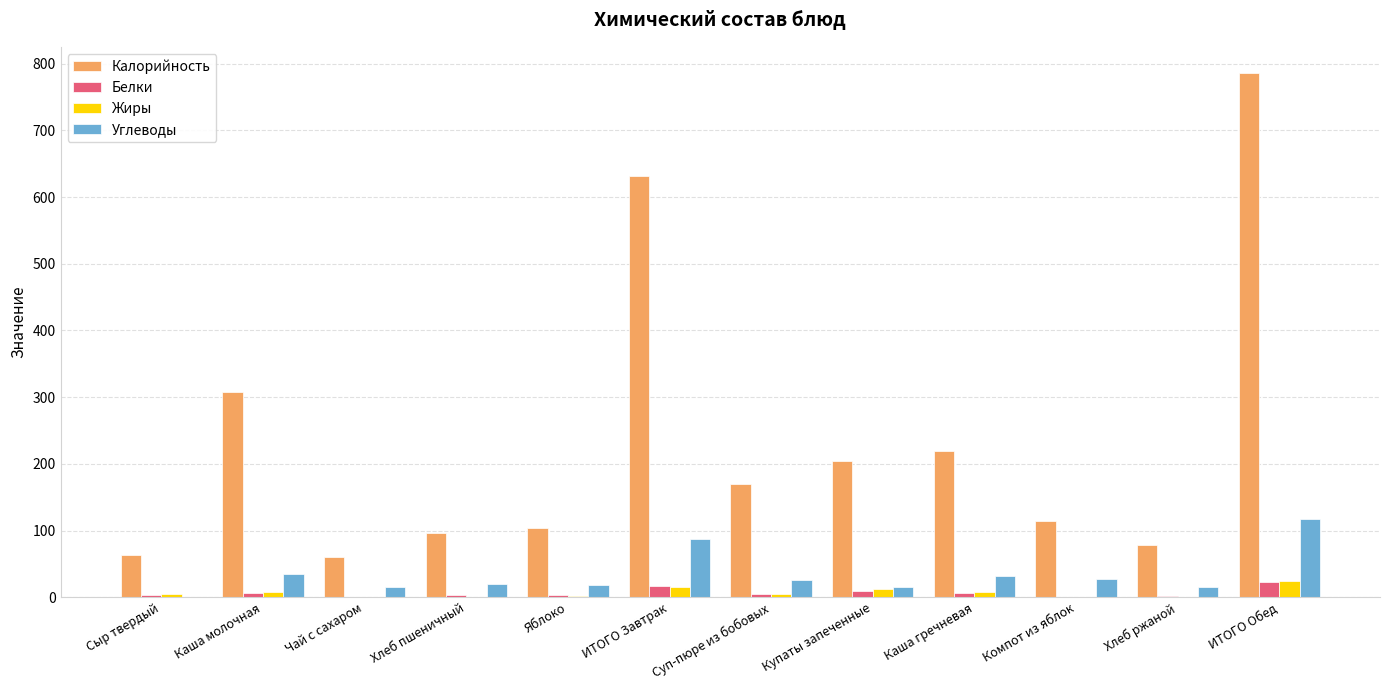

What is the sum of all Калорийность values?

2834.0